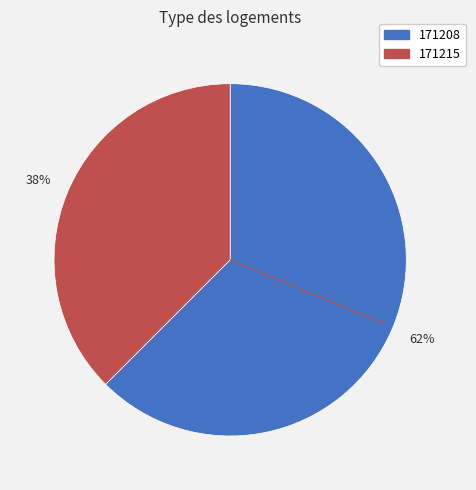

To the nearest percent, what is the combined percentage of 171208 and 171215?

100%